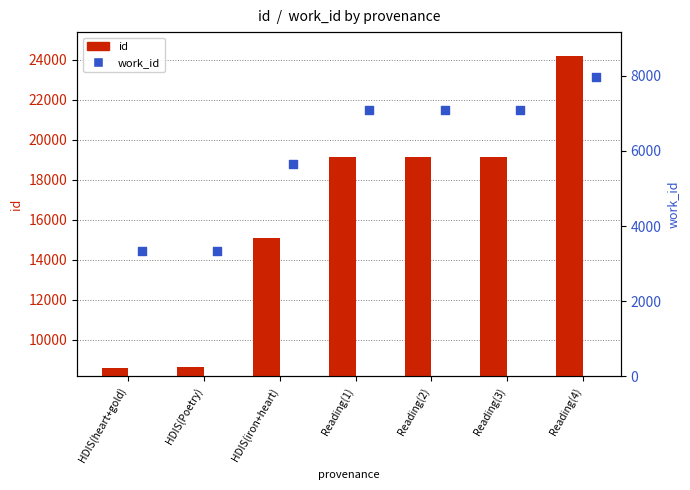

Which series has the largest Y range (max minus min)?

id